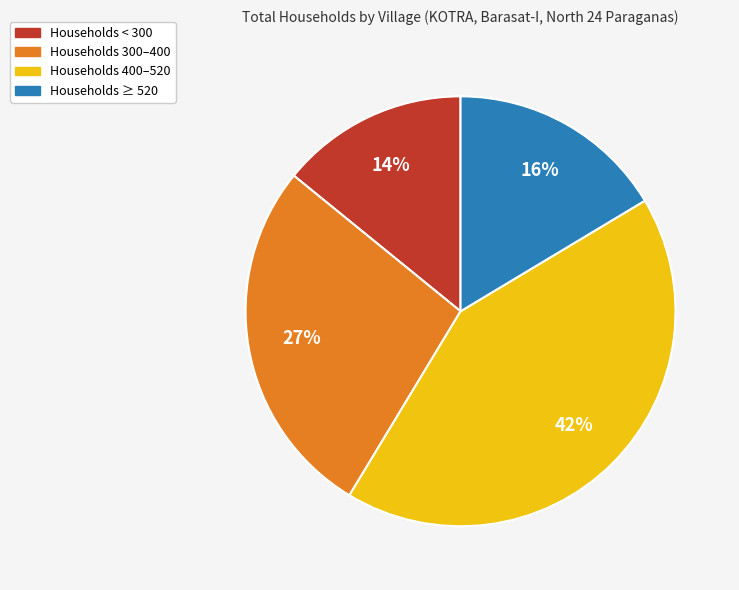

To the nearest percent, what is the difference between the largest and smallest slice percentages?

28%